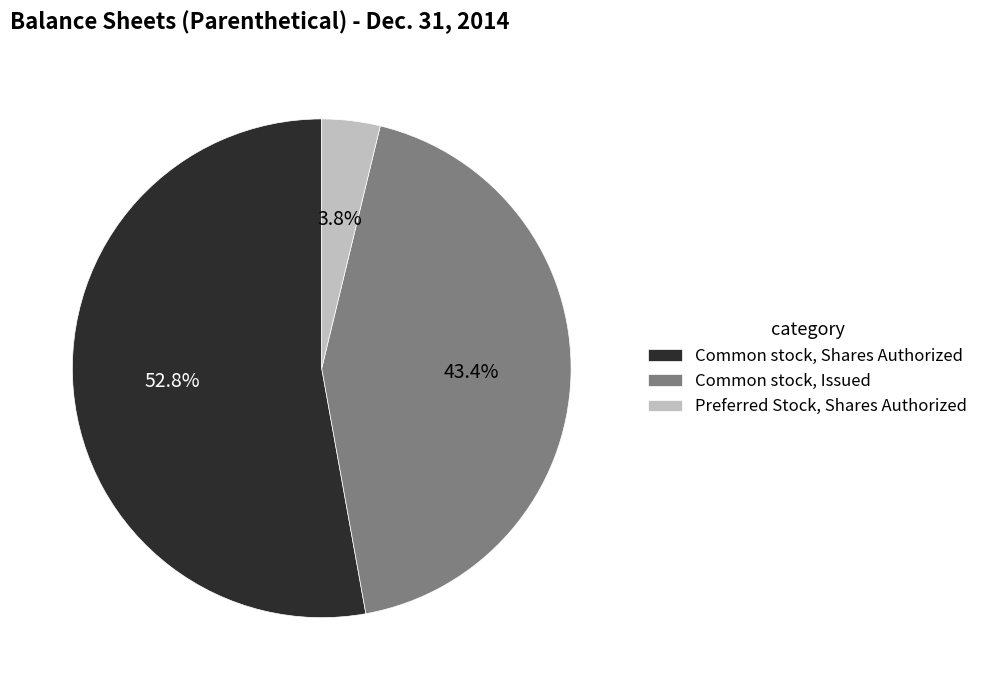

To the nearest percent, what is the difference between the largest and smallest slice percentages?

49%